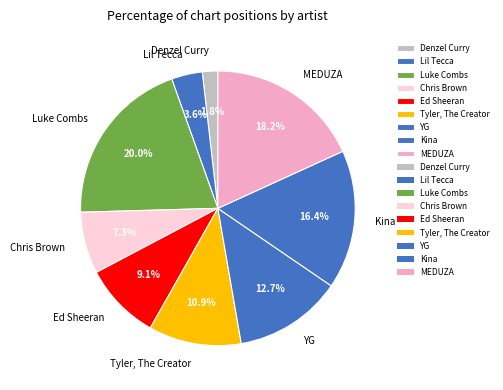

Count the number of slices in the pie.

9